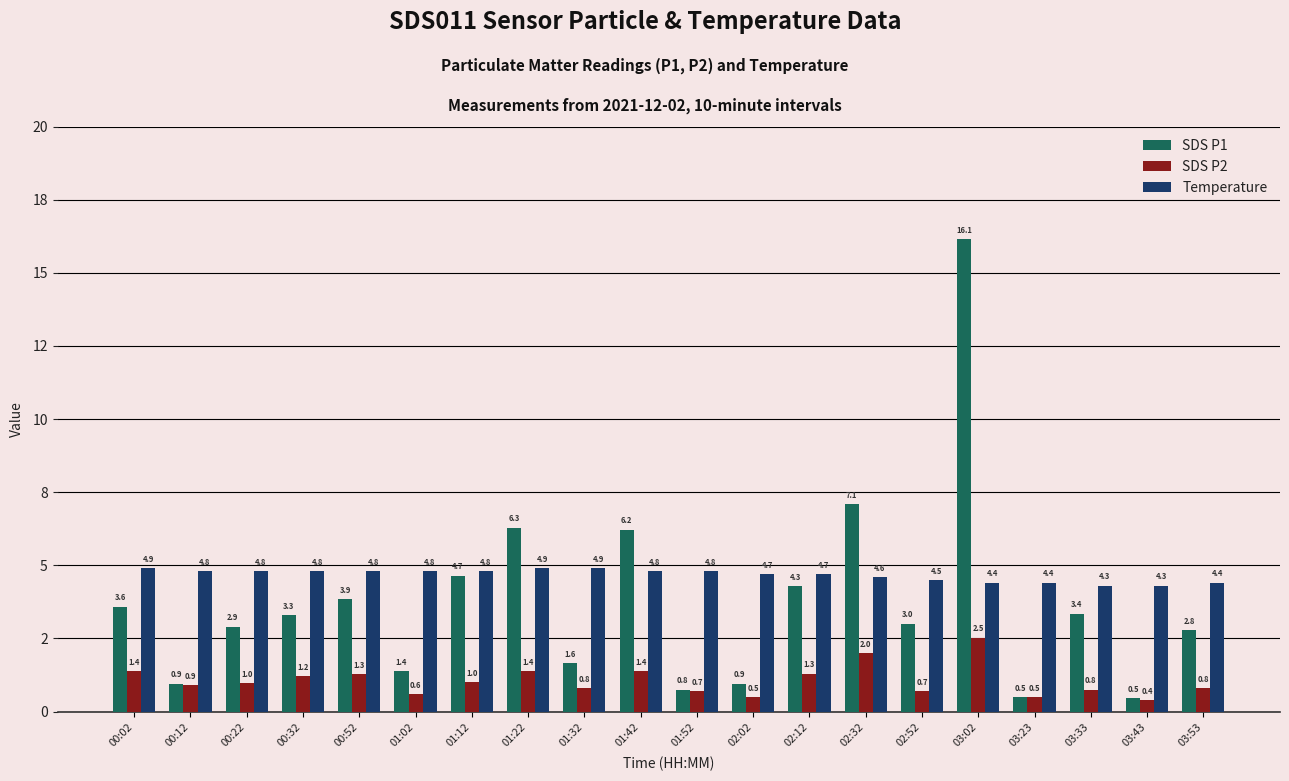

What are all the series names shown in the legend?

SDS P1, SDS P2, Temperature